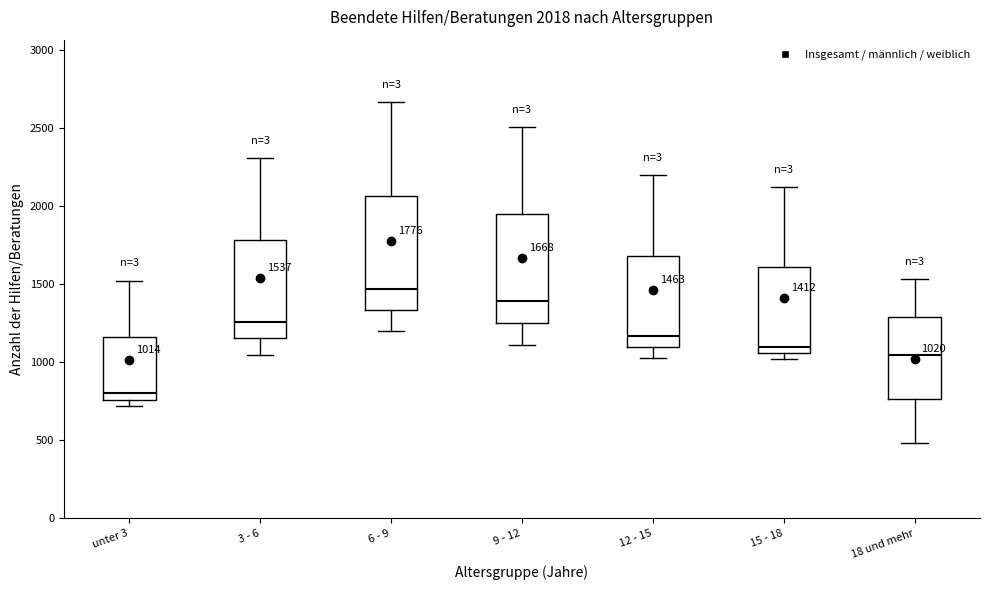

Which box has the highest median line?

6 - 9